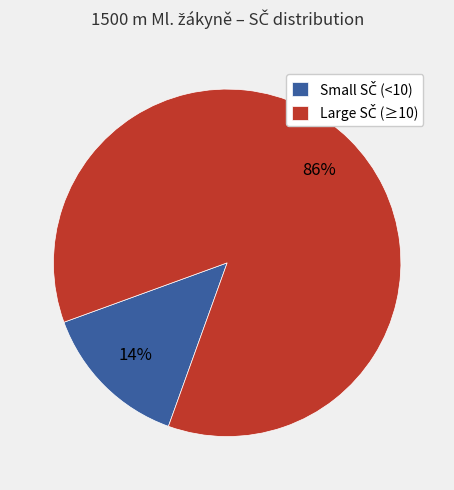

To the nearest percent, what is the average slice percentage?

50%